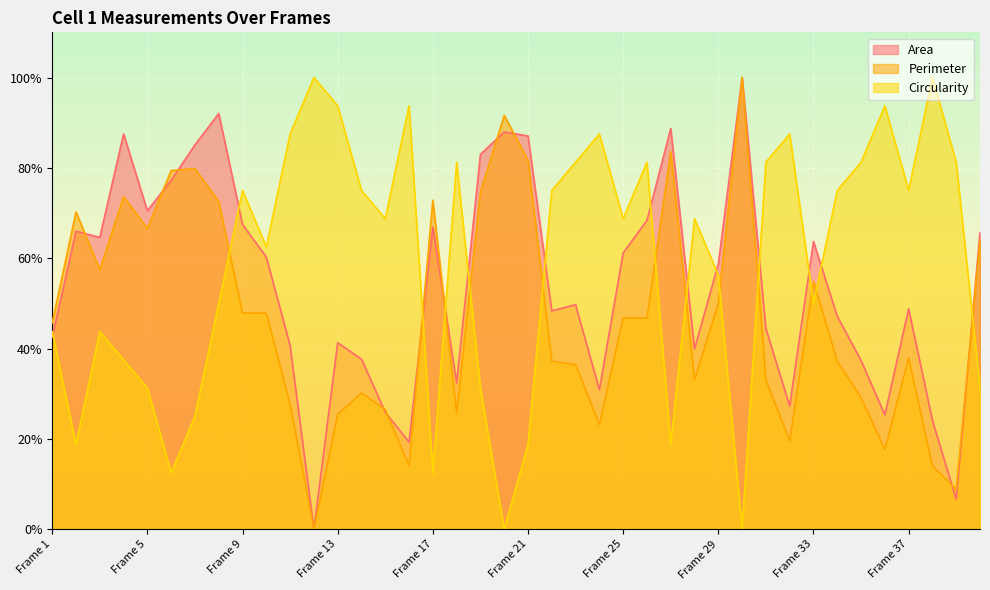

At which category does Circularity reach its first local peak?

Frame 3